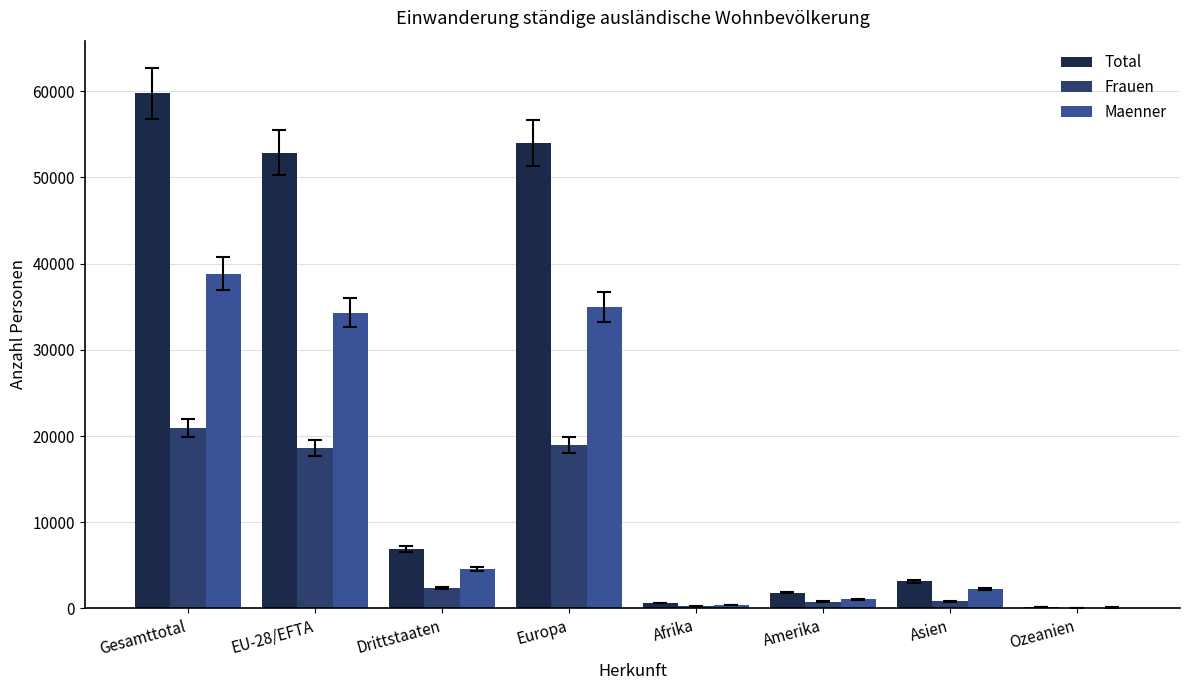

What is the greatest value displayed?

59747